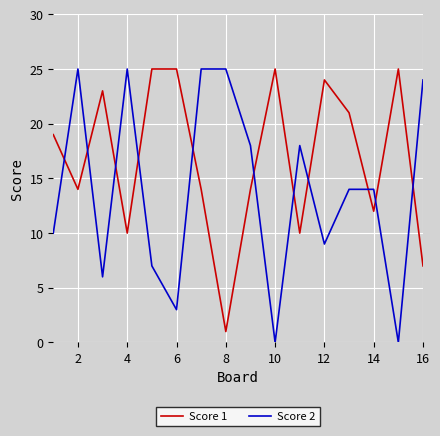

Which series has the largest total across all categories?

Score 1